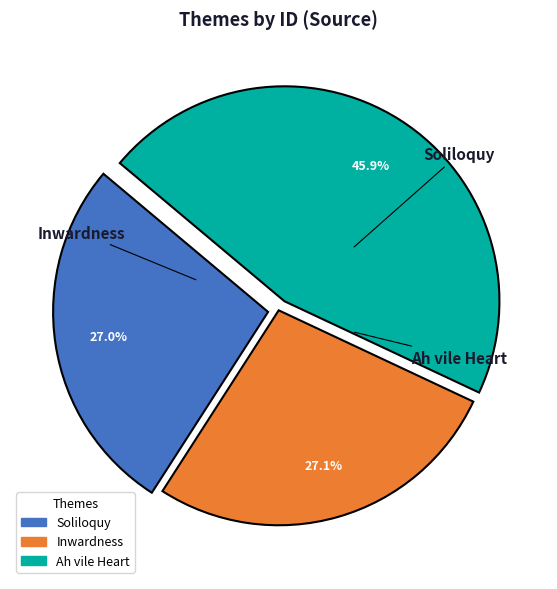

To the nearest percent, what is the difference between the largest and smallest slice percentages?

19%